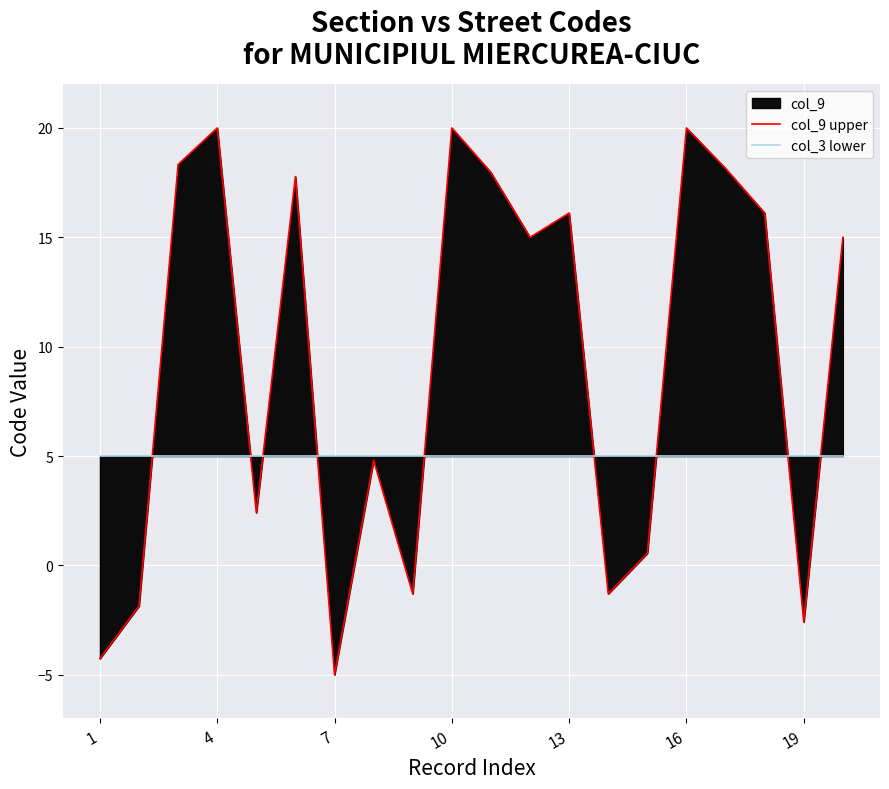

Reading right to left, list all the values displayed in this chart.

col_9 upper: 15.0	-2.6	16.1	18.1	20.0	0.6	-1.3	16.1	15.0	18.0	20.0	-1.3	4.8	-5.0	17.8	2.4	20.0	18.3	-1.9	-4.3
col_3 lower: 5.0	5.0	5.0	5.0	5.0	5.0	5.0	5.0	5.0	5.0	5.0	5.0	5.0	5.0	5.0	5.0	5.0	5.0	5.0	5.0